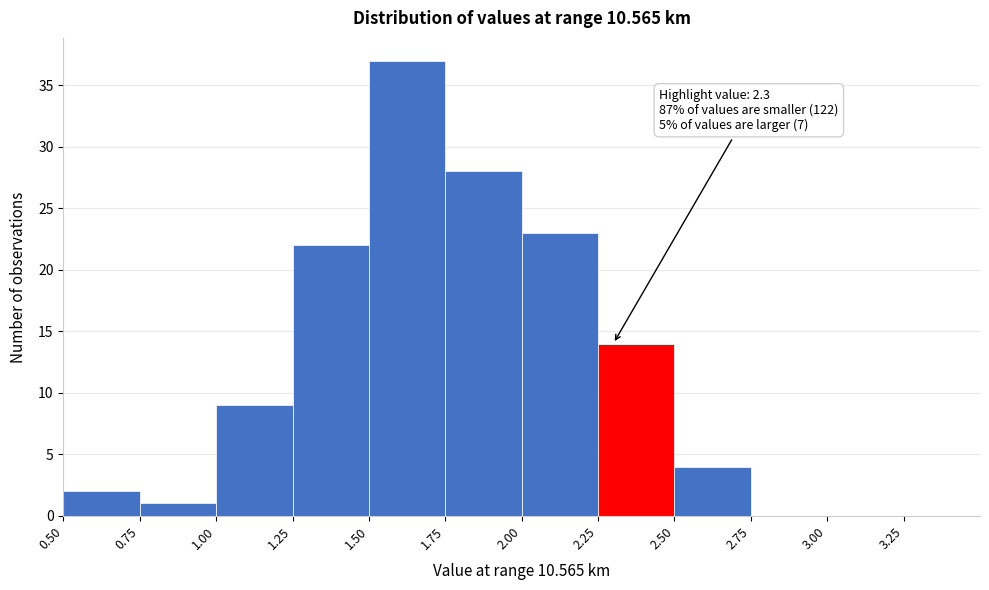

Which range on the x-axis has the tallest bar?

1.50 to 1.75